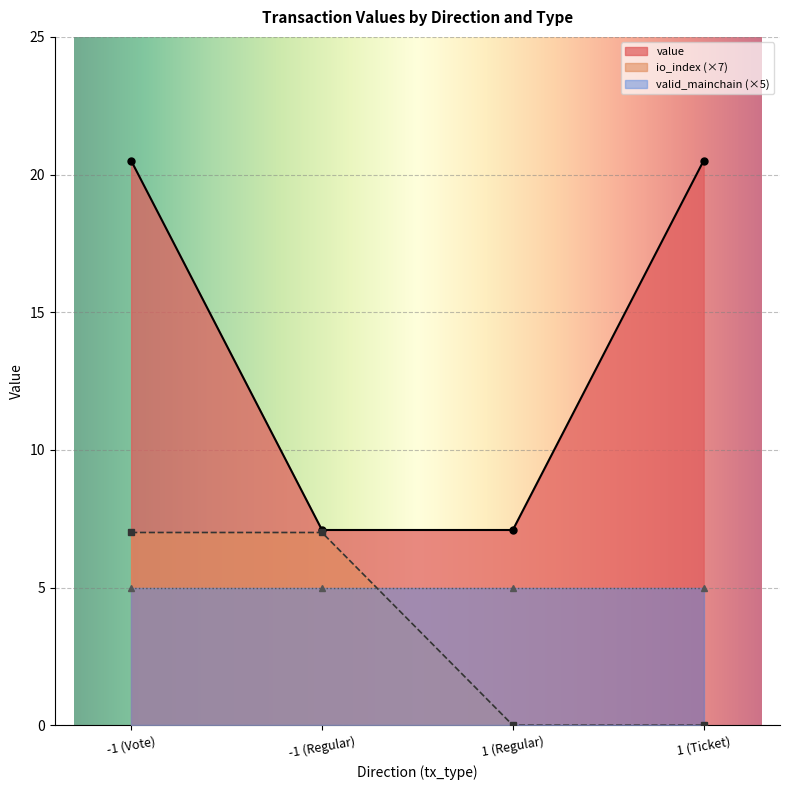

Count the number of categories in the chart.

4